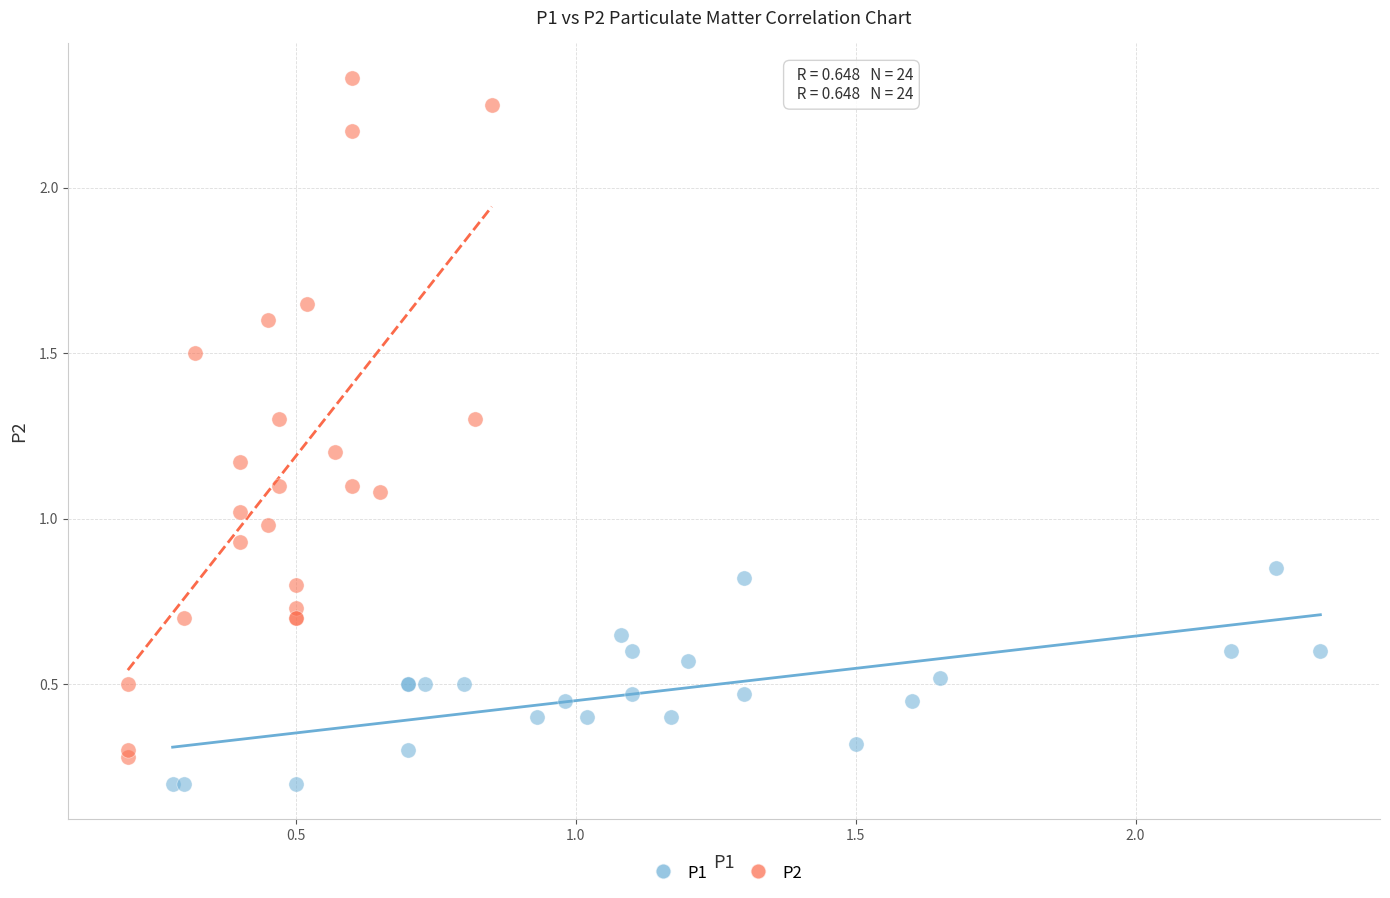

Which series contains the lowest Y value?

P1